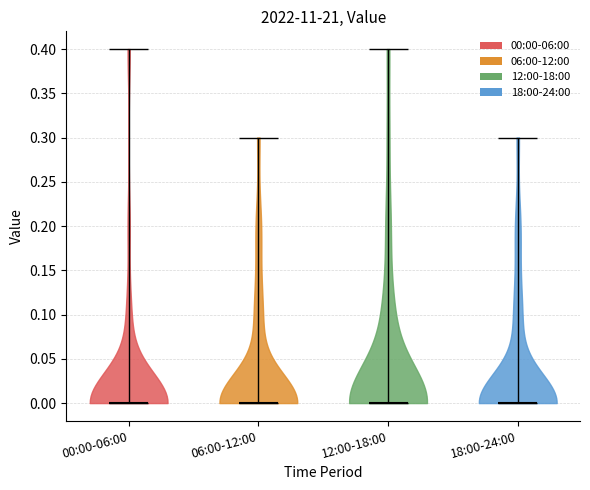

Reading left to right, read every violin against the y-axis: where its median line is, and the lowest and highest points it reaches. The values are not printed on the chart, so give them approximately, as read against the axis.

00:00-06:00: median line 0.0, lowest point 0.0, highest point 0.4
06:00-12:00: median line 0.0, lowest point 0.0, highest point 0.3
12:00-18:00: median line 0.0, lowest point 0.0, highest point 0.4
18:00-24:00: median line 0.0, lowest point 0.0, highest point 0.3